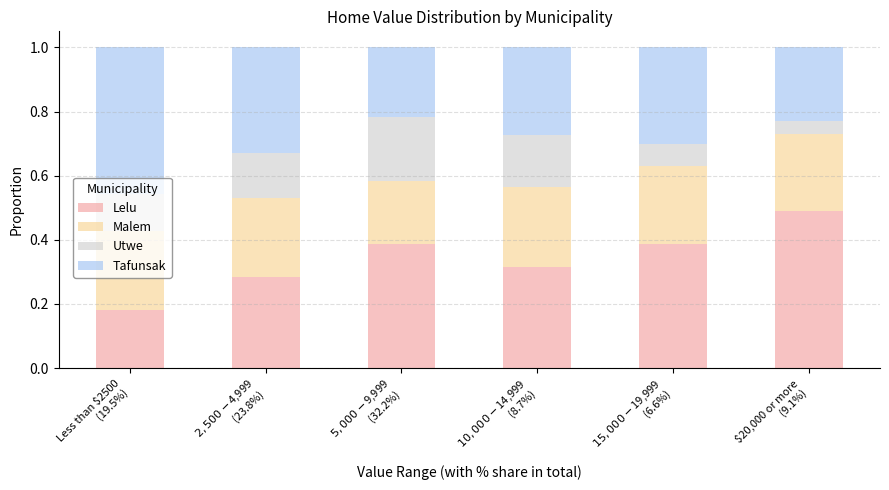

What is the sum of the Lelu values at Less than $2500
(19.5%) and $15,000-$19,999
(6.6%)?

0.6